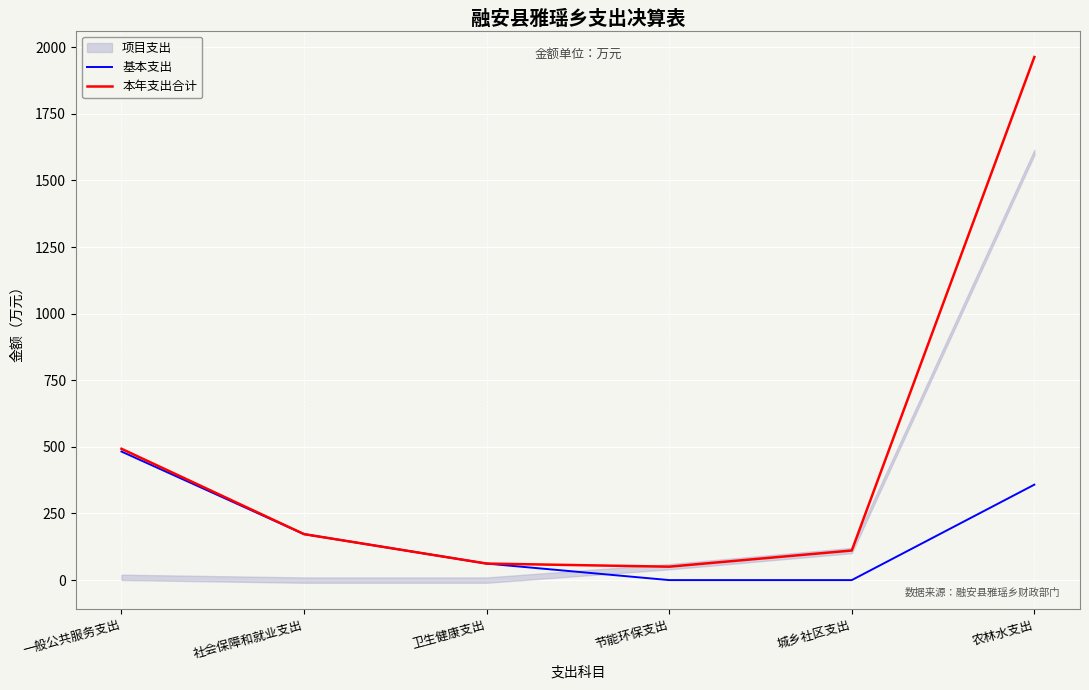

At which label does 本年支出合计 first exceed 172?

一般公共服务支出